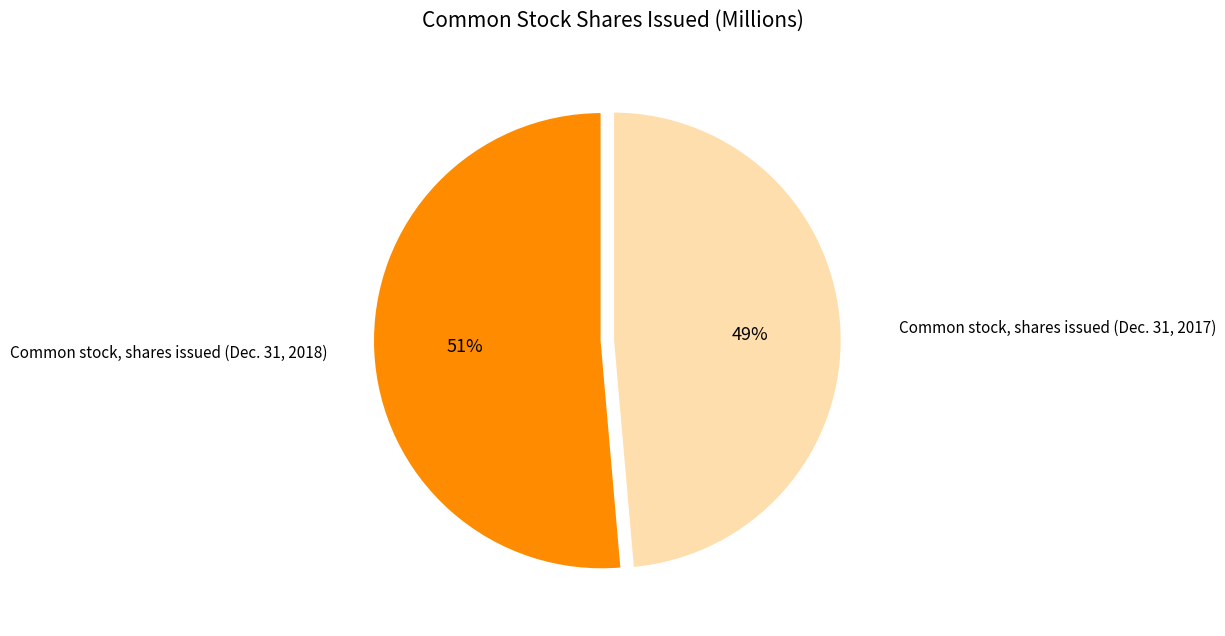

Which slice is the largest?

Common stock, shares issued (Dec. 31, 2018)